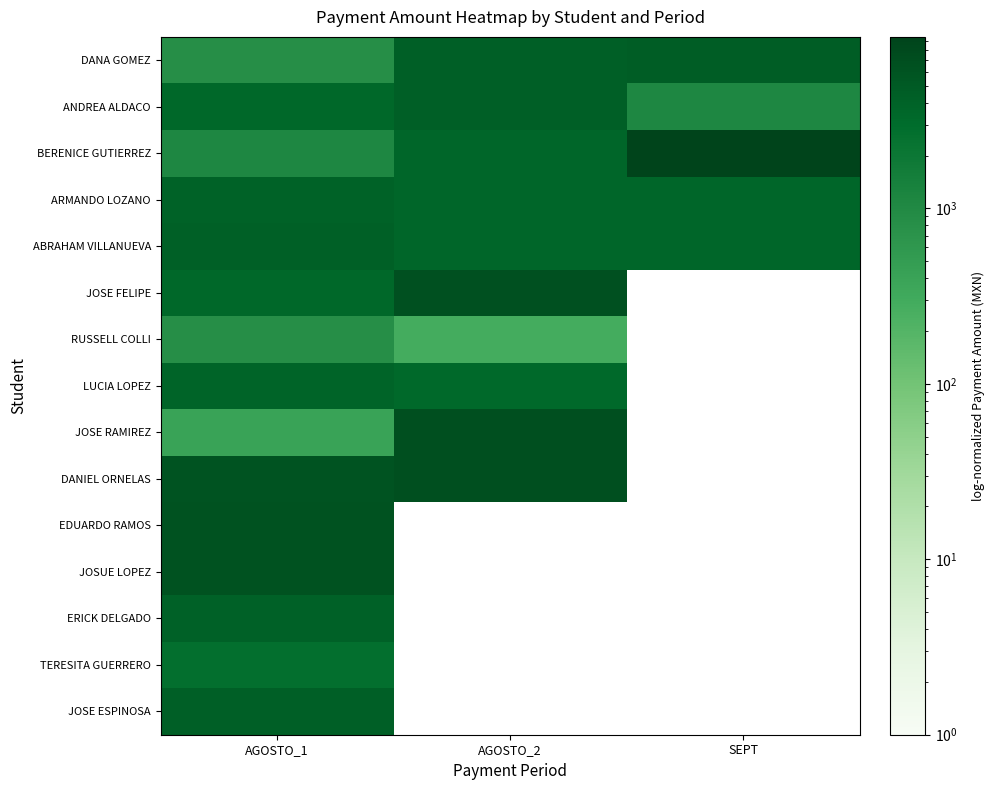

What is the average value of the ARMANDO LOZANO series?

3666.7